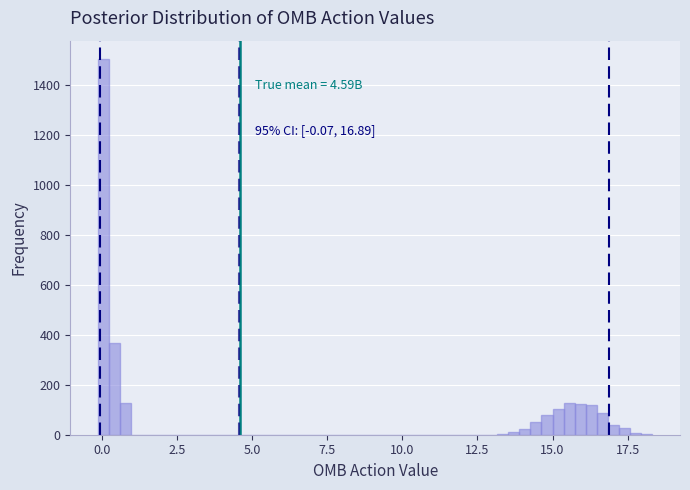

Around what value on the x-axis is the tallest bar? Give the approximate position of its centre, as read against the axis.

0.0